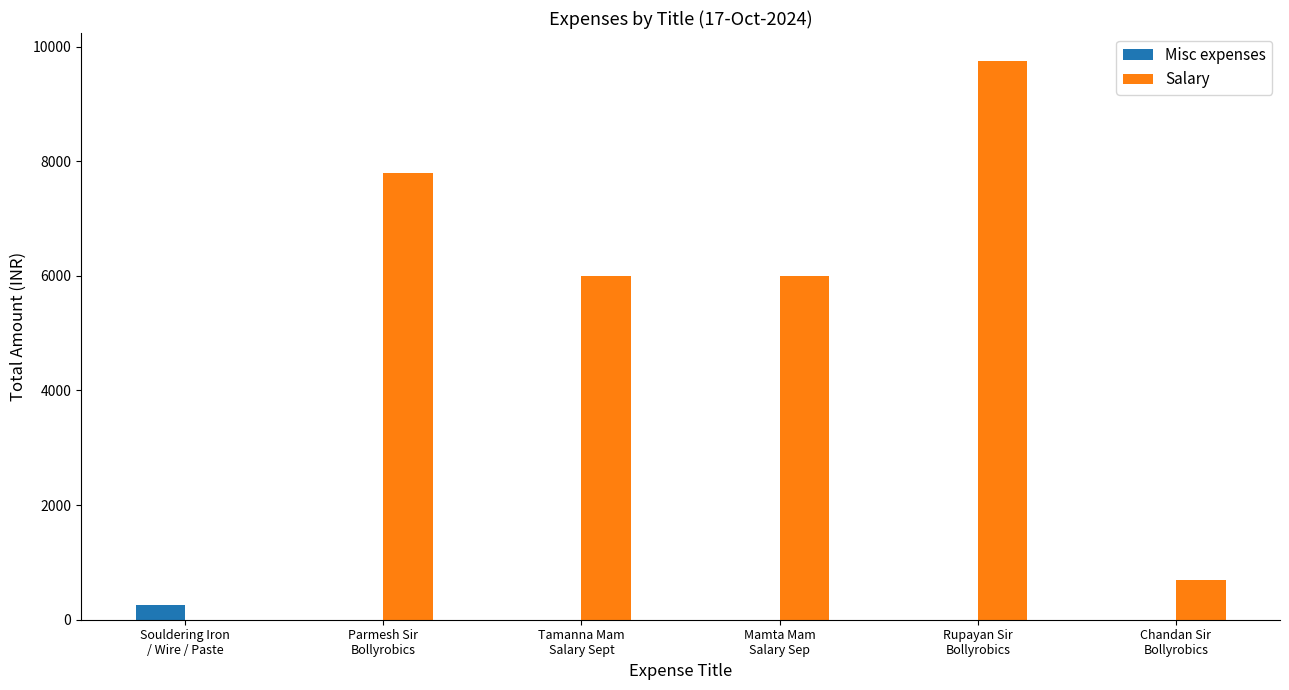

How many groups of bars are there?

6